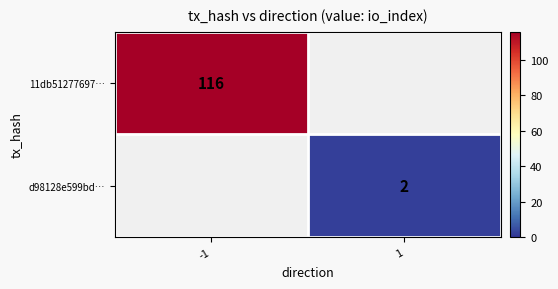

What is the greatest value displayed?

116.0